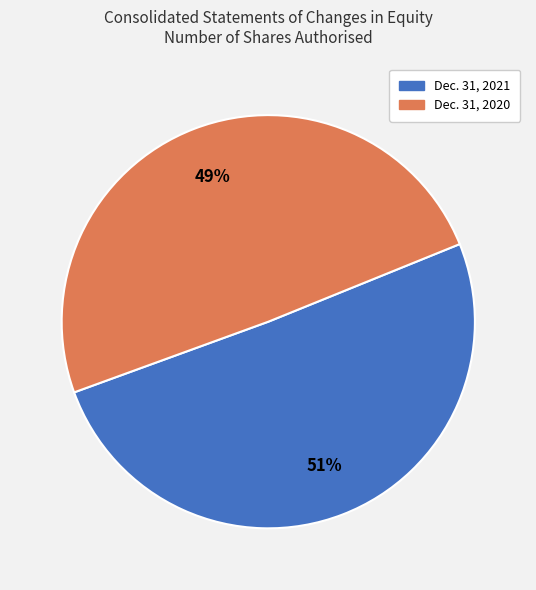

What percentage is the Dec. 31, 2020 slice, to the nearest percent?

49%